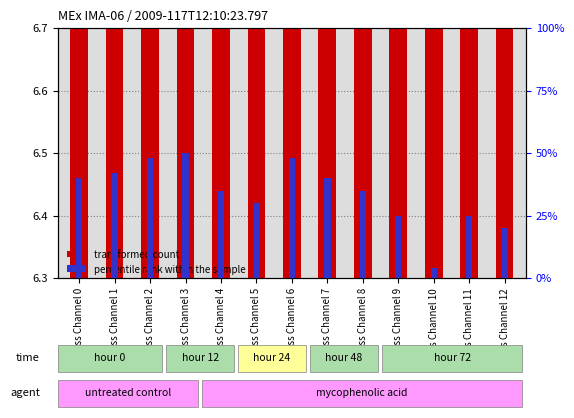

Read the transformed count value at Mass Channel 4.

6.5